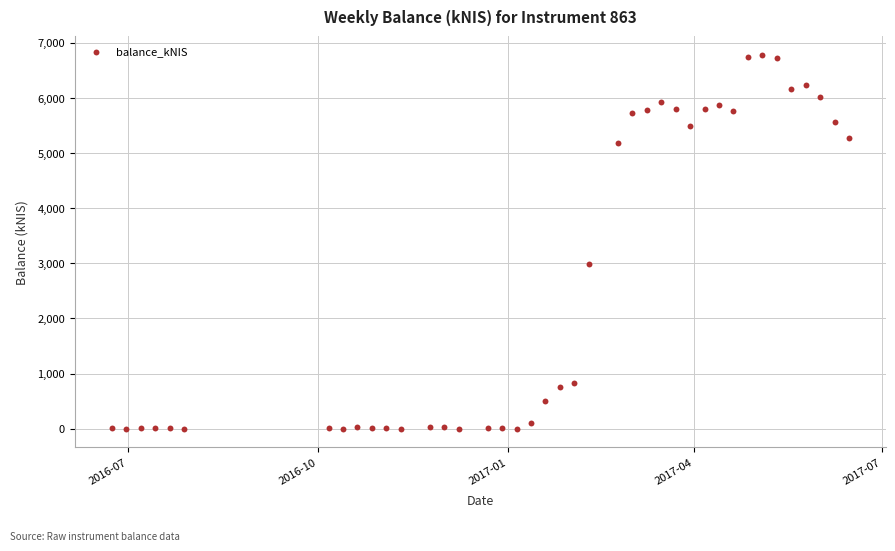

What is the range of X values (max minus min)?

357.0